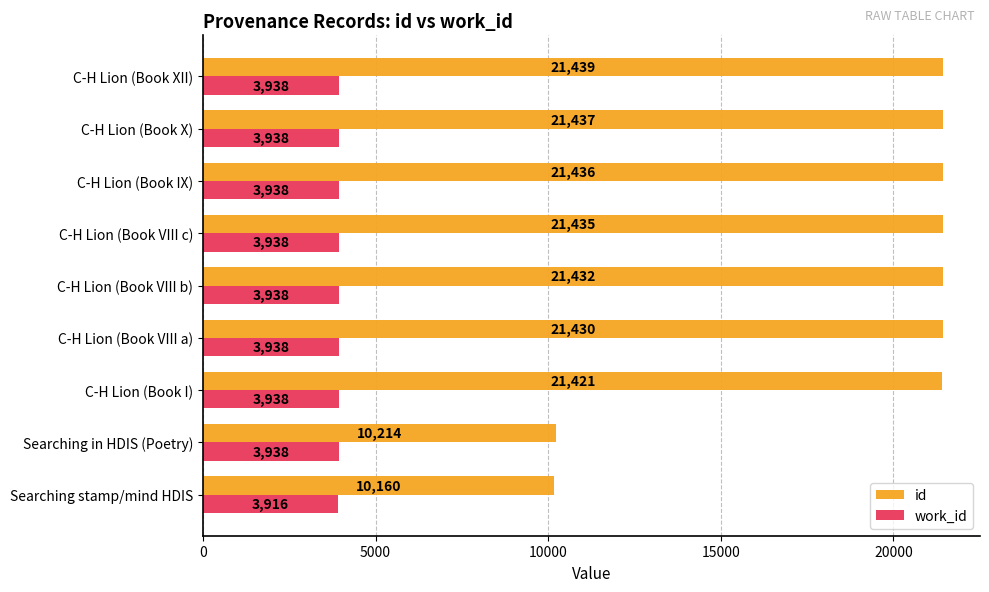

Read the id value at C-H Lion (Book X), to the nearest 100.

21400